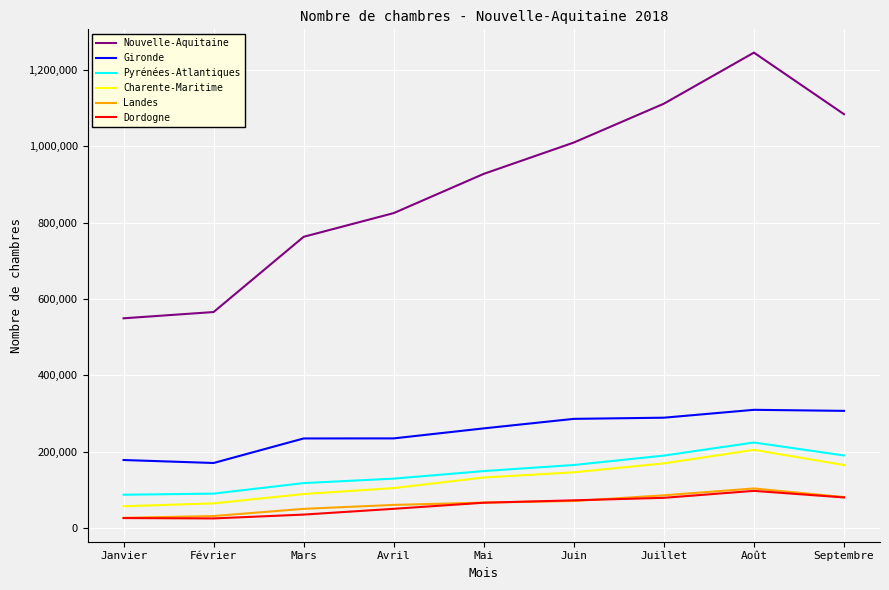

What is the difference between the highest and lowest values at Juin?

939187